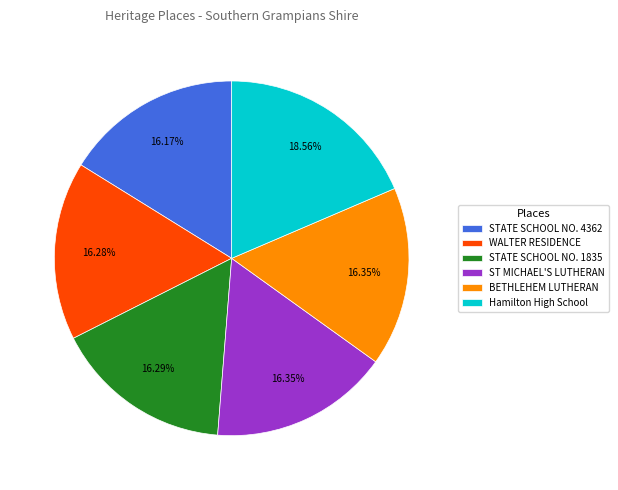

Does any single category account for the majority?

No